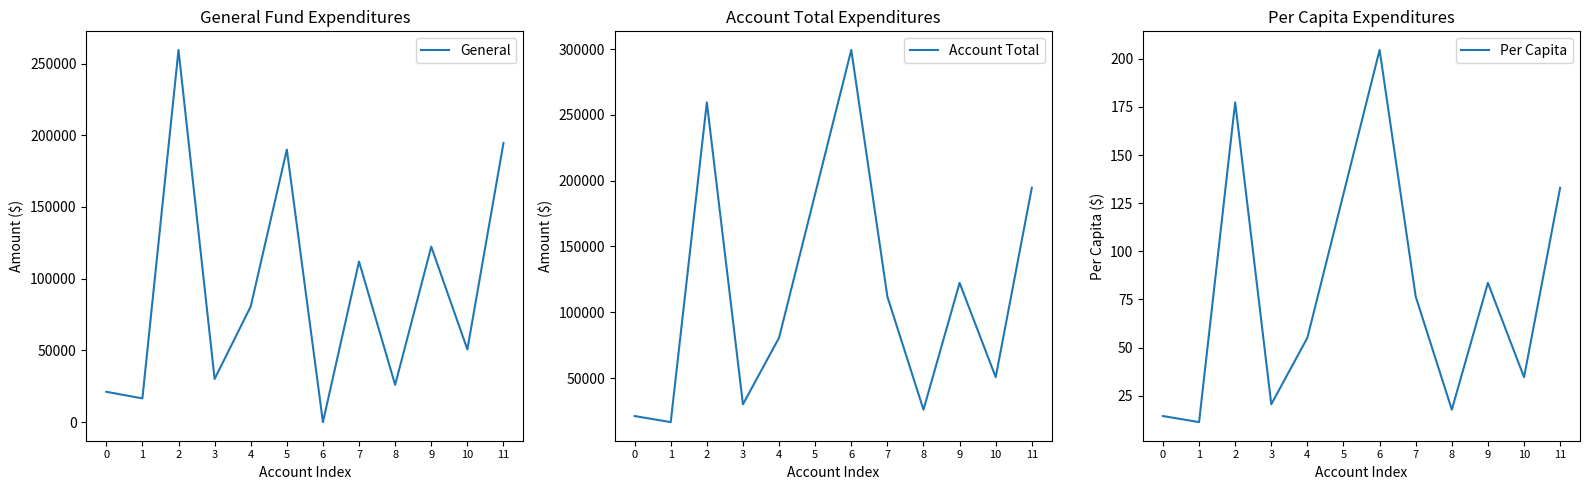

In General, how many points are higher than both neighbors (excluding endpoints)?

4